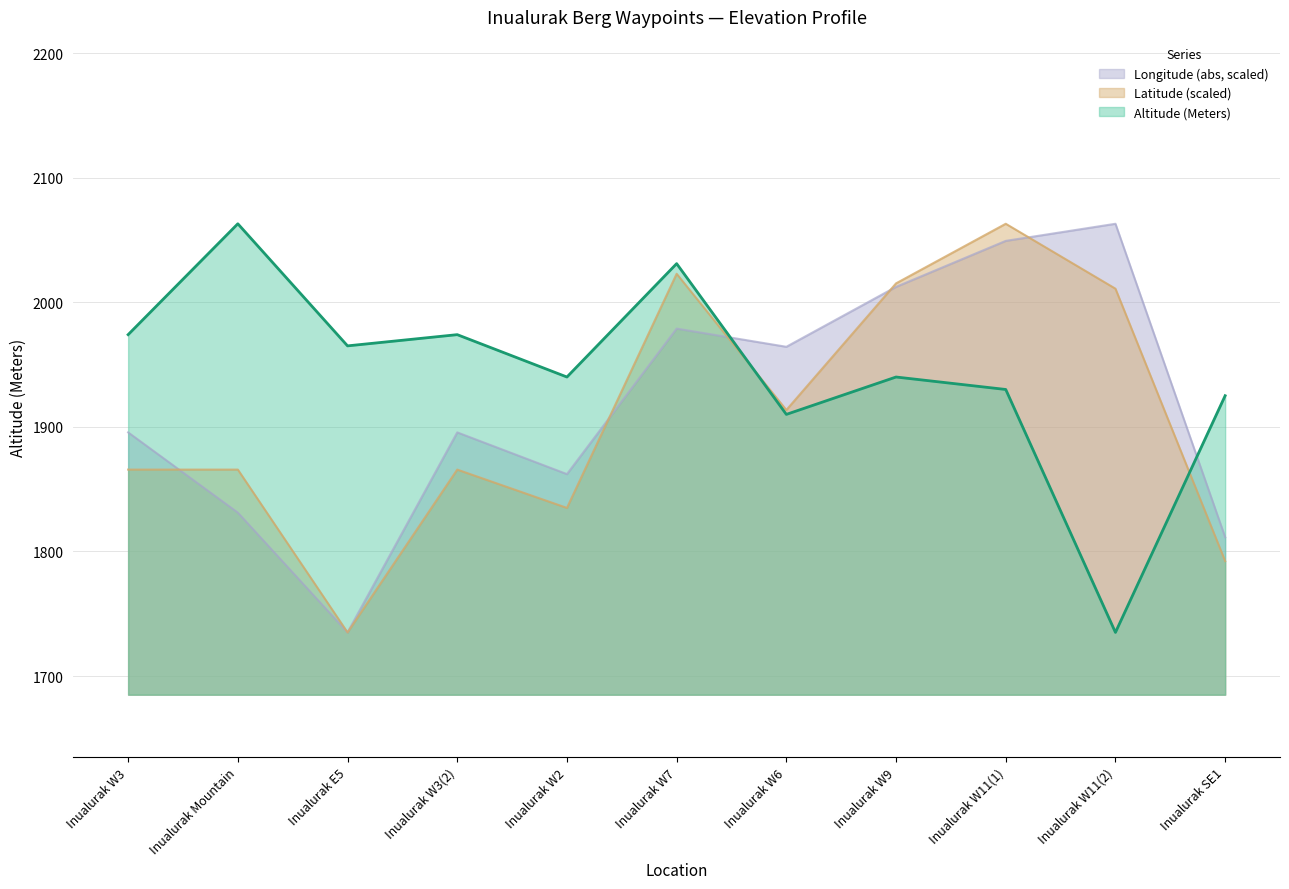

Where is the first local maximum for Altitude (Meters)?

Inualurak Mountain